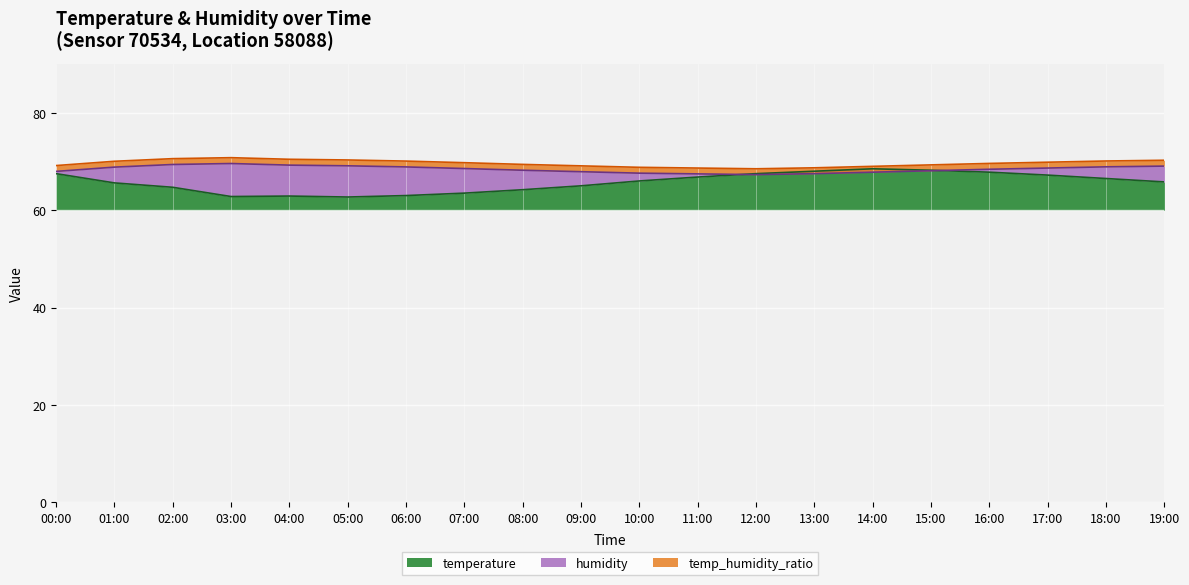

After their last crossing, which series has the higher values: humidity or temperature?

humidity